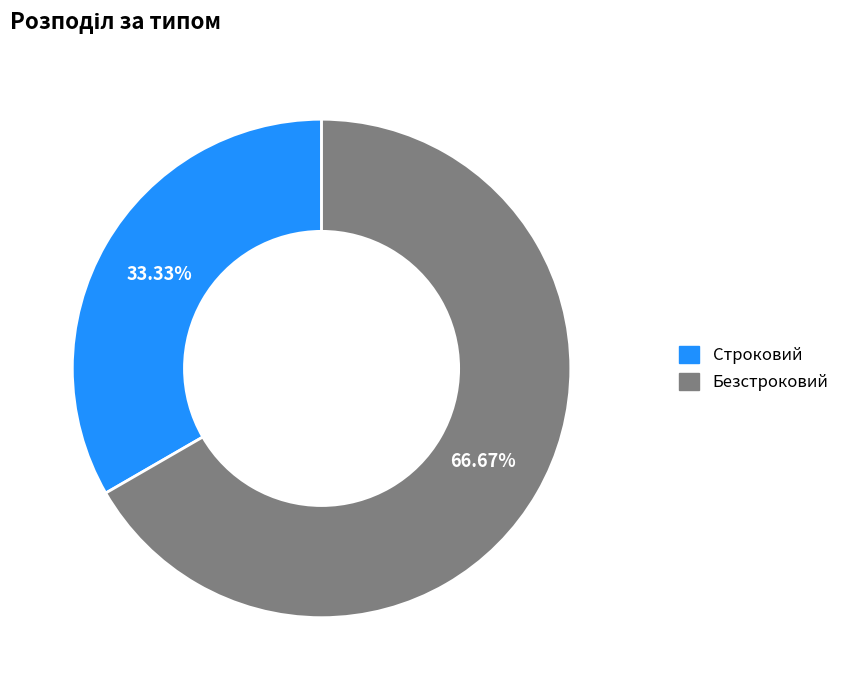

How much of the chart is everything except Строковий?

66.7%